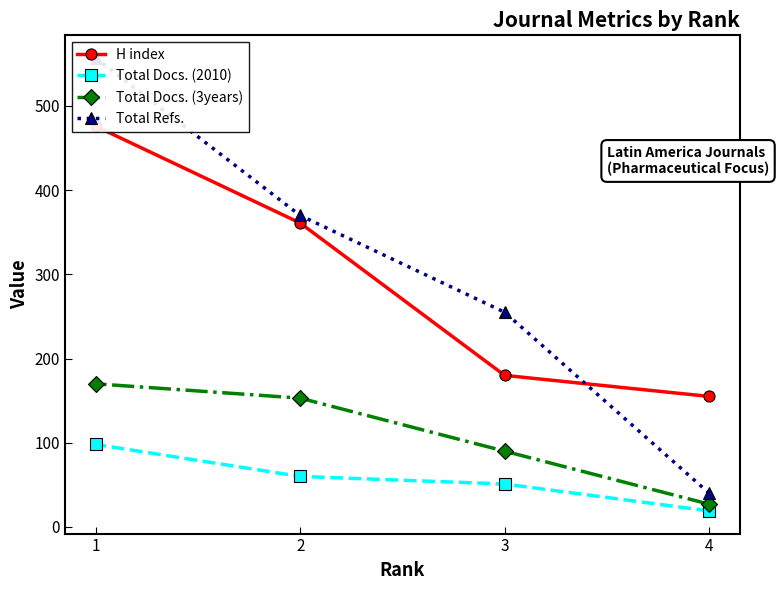

How many data points in Total Docs. (3years) are less than 153?

2